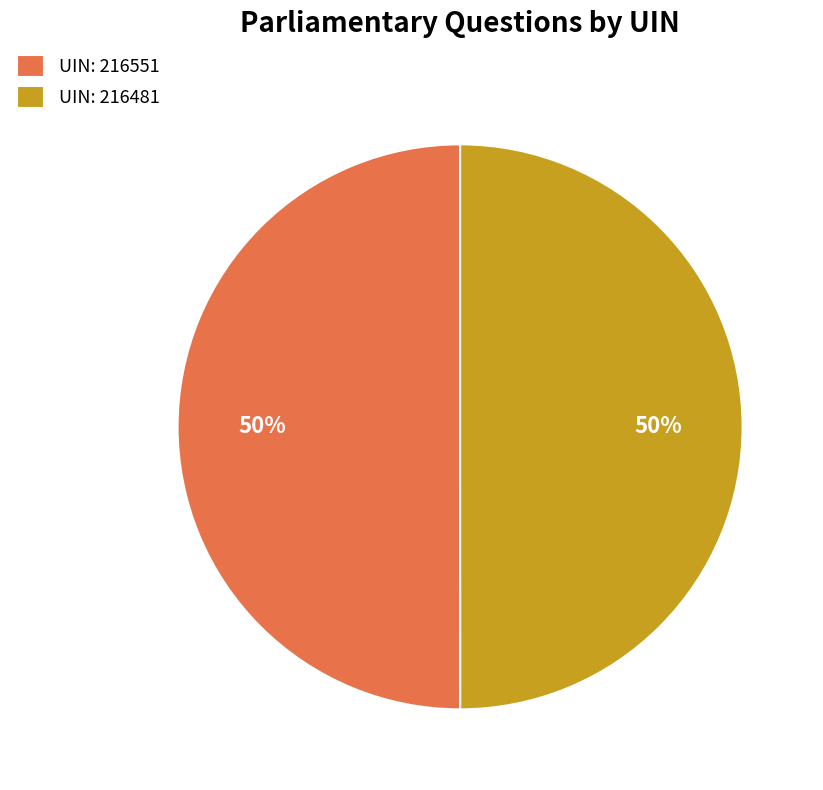

Combined, do UIN: 216551 and UIN: 216481 account for over 50%?

Yes